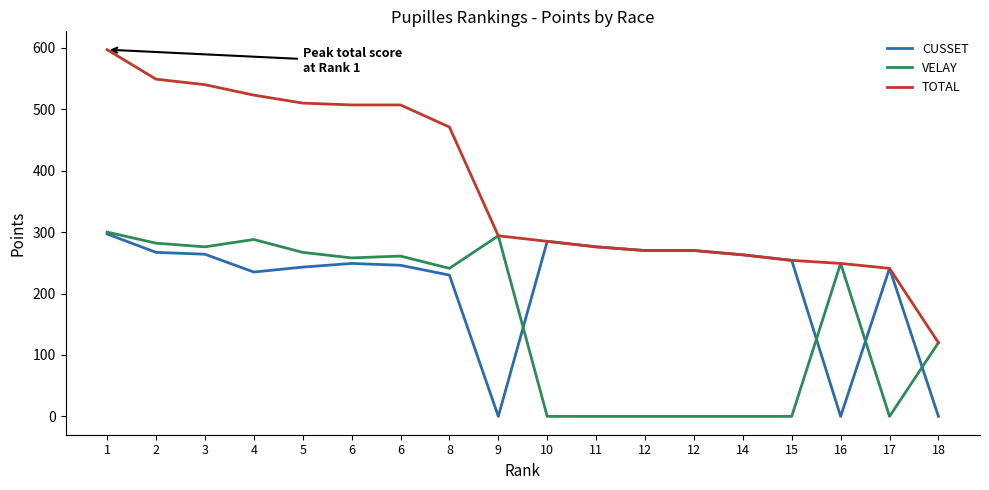

Reading left to right, what are all the values shown in this chart?

CUSSET: 297	267	264	235	243	249	246	230	0	285	276	270	270	263	254	0	241	0
VELAY: 300	282	276	288	267	258	261	241	294	0	0	0	0	0	0	249	0	120
TOTAL: 597	549	540	523	510	507	507	471	294	285	276	270	270	263	254	249	241	120